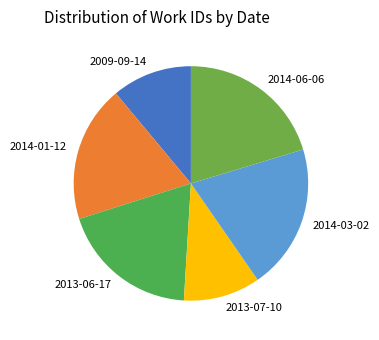

Do 2014-03-02 and 2009-09-14 together represent more than half of the pie?

No